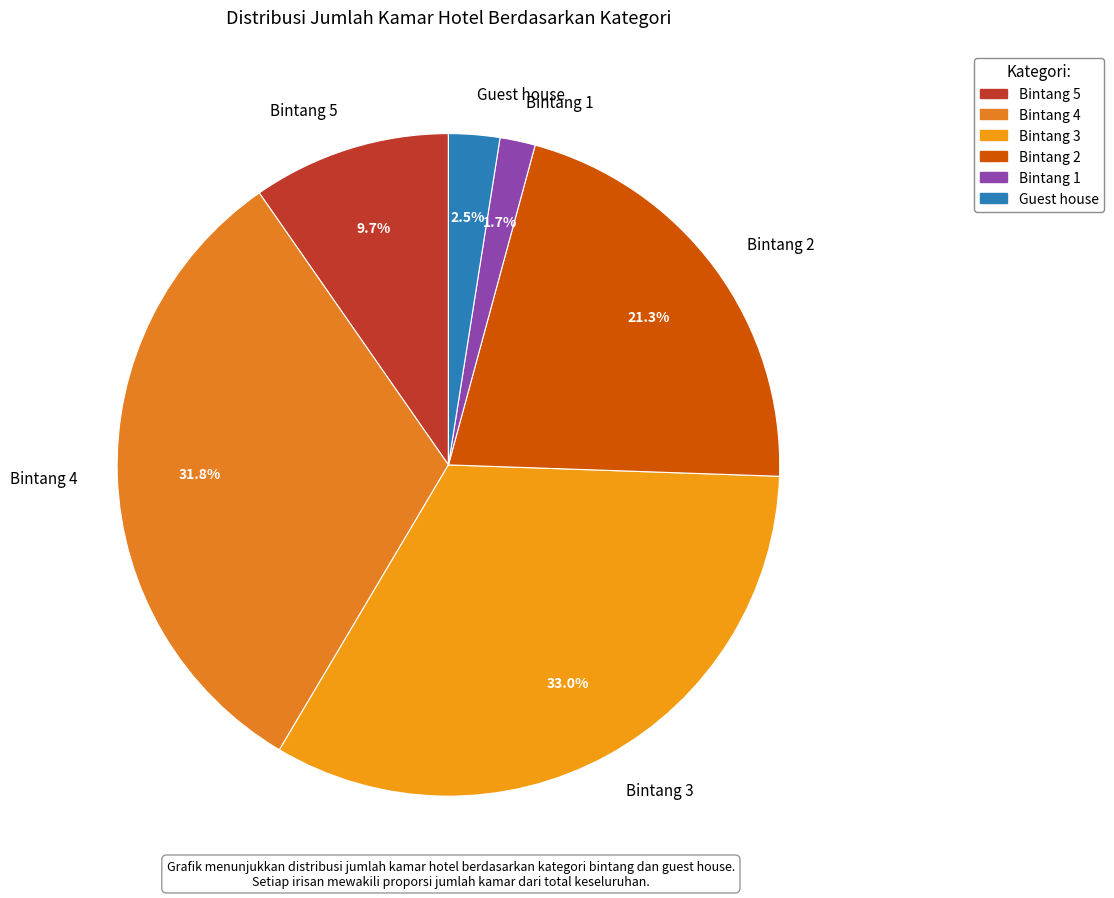

Which category has the smallest portion of the pie?

Bintang 1